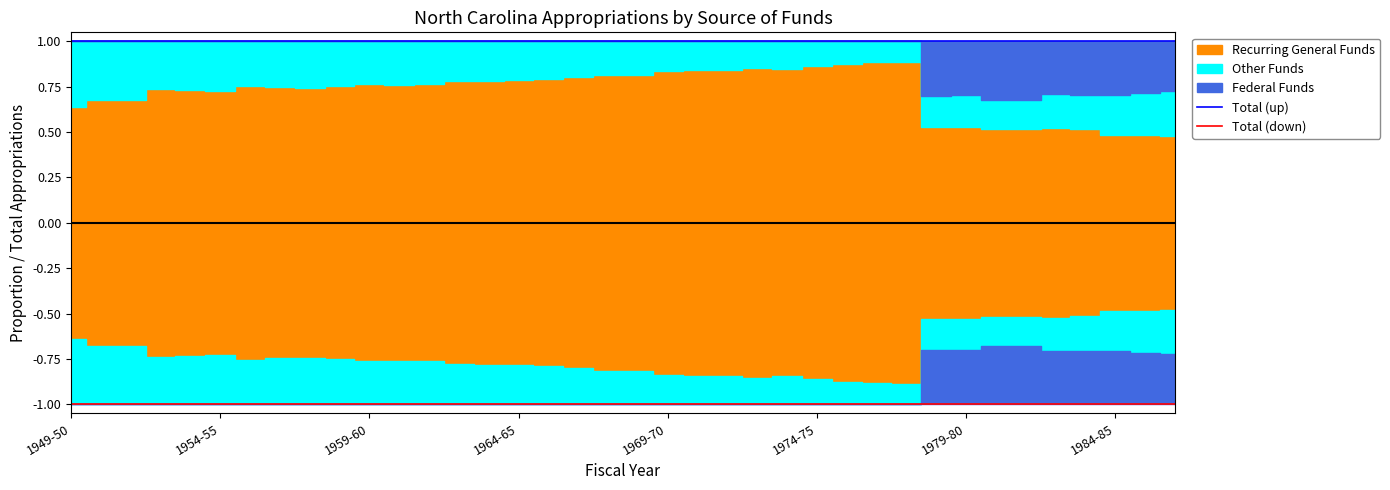

At which label is Total (up) closest to 1?

1949-50